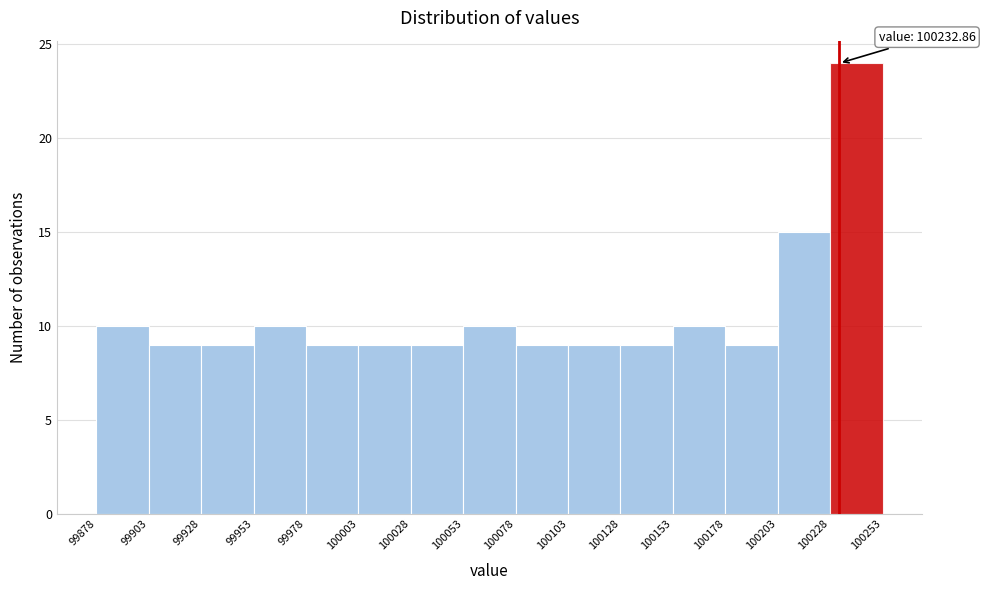

Which range on the x-axis has the tallest bar?

100228 to 100253